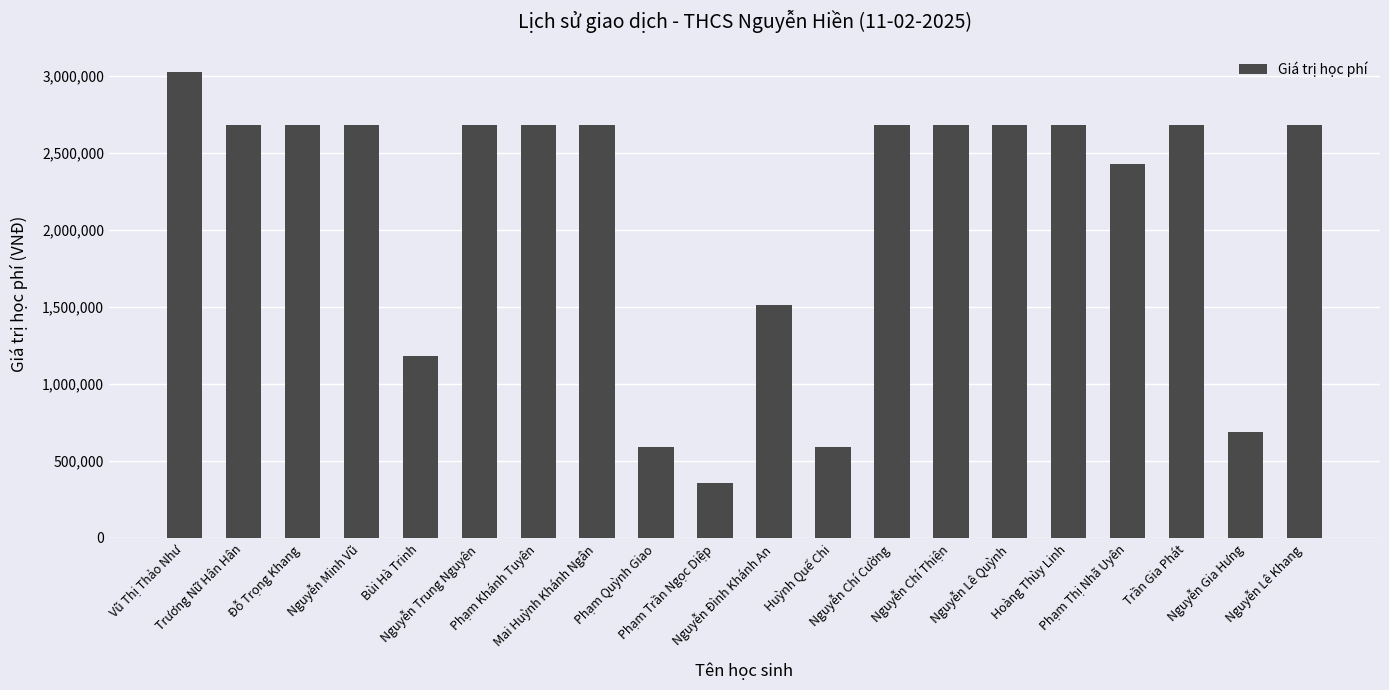

Is it true that the value at Trương Nữ Hân Hân is 4488870?

False